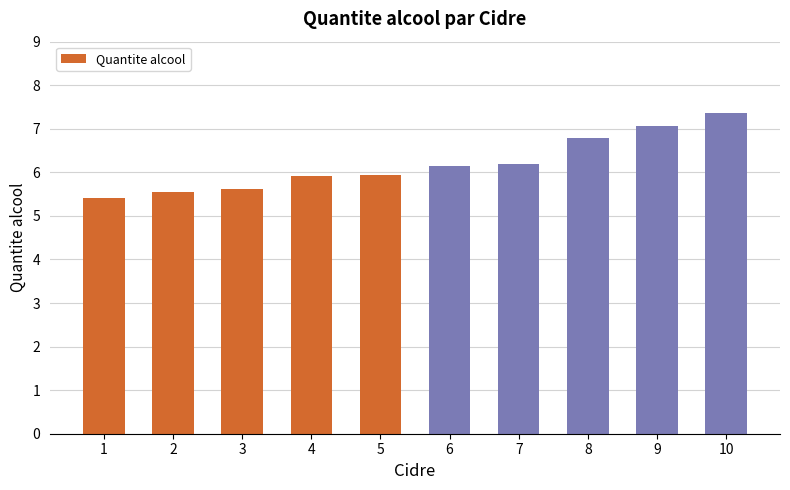

What is the change in value from 3 to 8?

+1.2